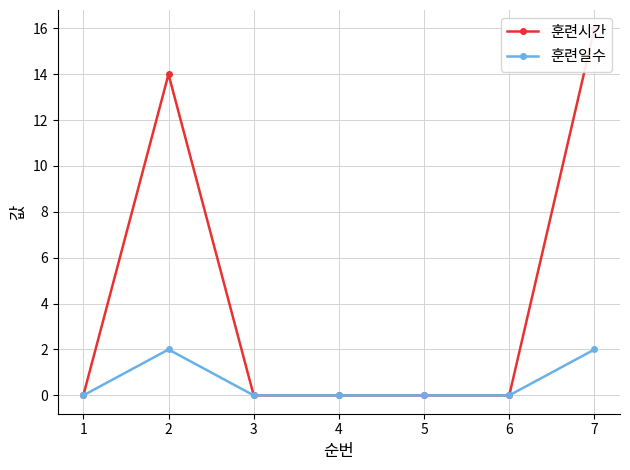

Which series changed the most between 3 and 4?

훈련시간